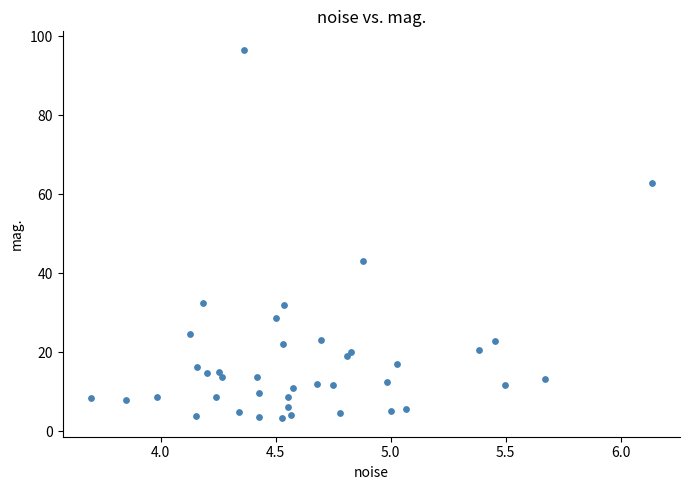

What Y value in the scatter plot is closest to 49?

43.0